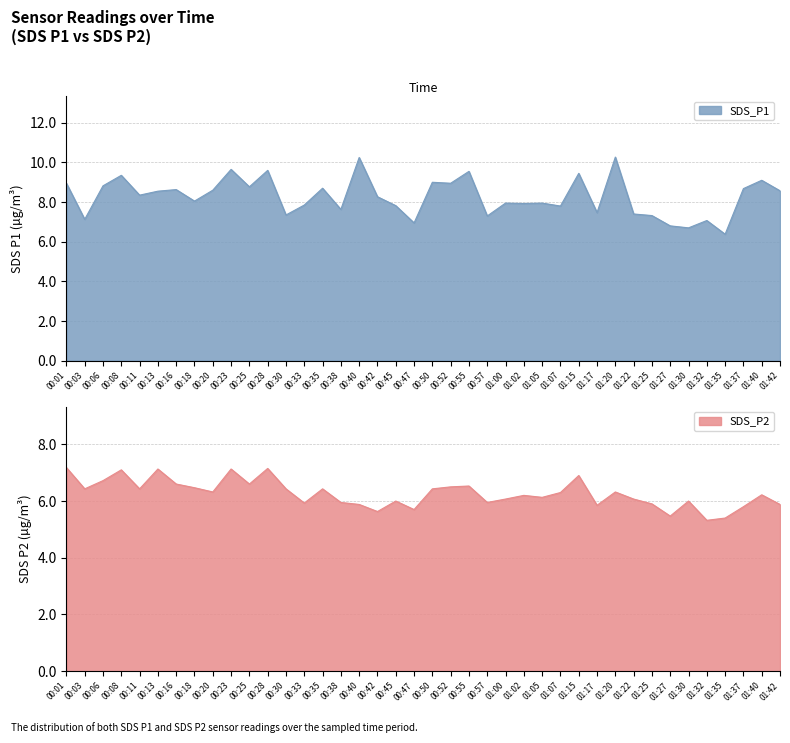

Which label corresponds to the largest value in the chart?

01:20